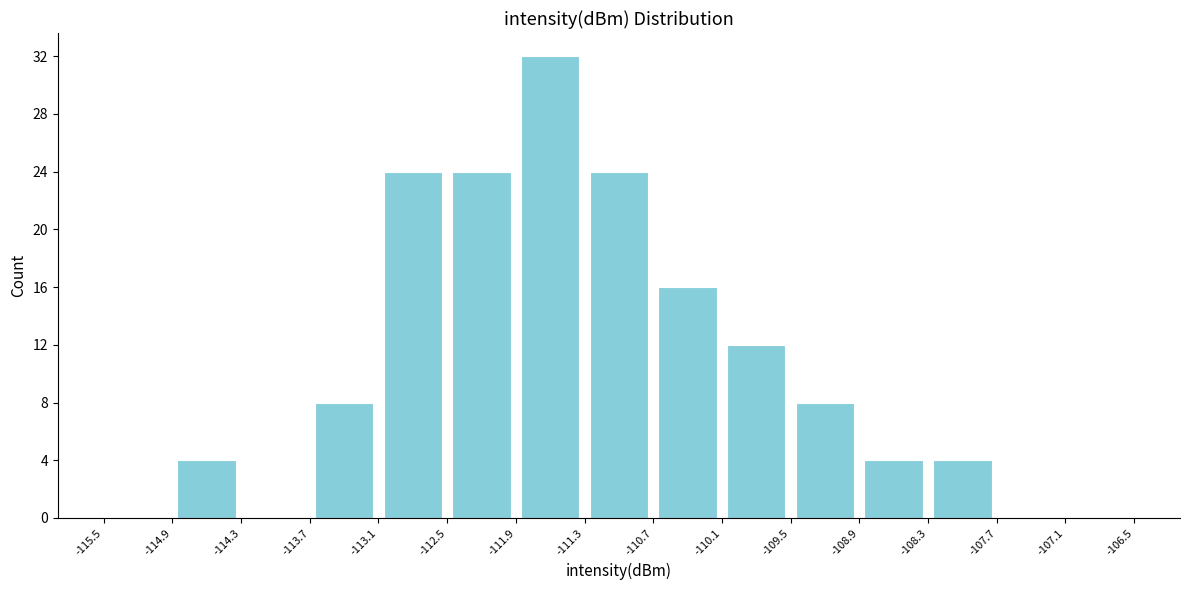

Reading left to right, list every bar in this chart as the range it spans on the x-axis followed by its height. The values are not printed on the chart, so give them approximately, as read against the axis.

-115.5 to -114.9: 0
-114.9 to -114.3: 4
-114.3 to -113.7: 0
-113.7 to -113.1: 8
-113.1 to -112.5: 24
-112.5 to -111.9: 24
-111.9 to -111.3: 32
-111.3 to -110.7: 24
-110.7 to -110.1: 16
-110.1 to -109.5: 12
-109.5 to -108.9: 8
-108.9 to -108.3: 4
-108.3 to -107.7: 4
-107.7 to -107.1: 0
-107.1 to -106.5: 0